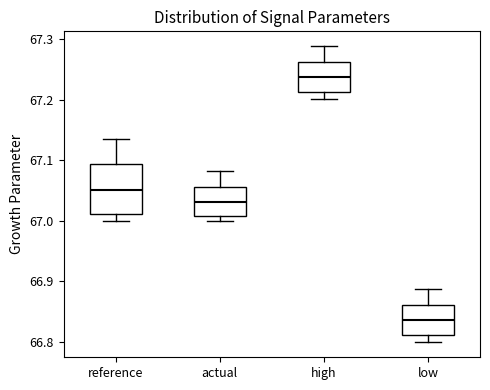

Reading left to right, read every box against the y-axis: the position of its median line, the range the box covers, and the ends of its whiskers. The values are not printed on the chart, so give them approximately, as read against the axis.

reference: median 67.05, box 67.01 to 67.09, whiskers 67.00 to 67.14
actual: median 67.03, box 67.01 to 67.06, whiskers 67.00 to 67.08
high: median 67.24, box 67.21 to 67.26, whiskers 67.20 to 67.29
low: median 66.84, box 66.81 to 66.86, whiskers 66.80 to 66.89